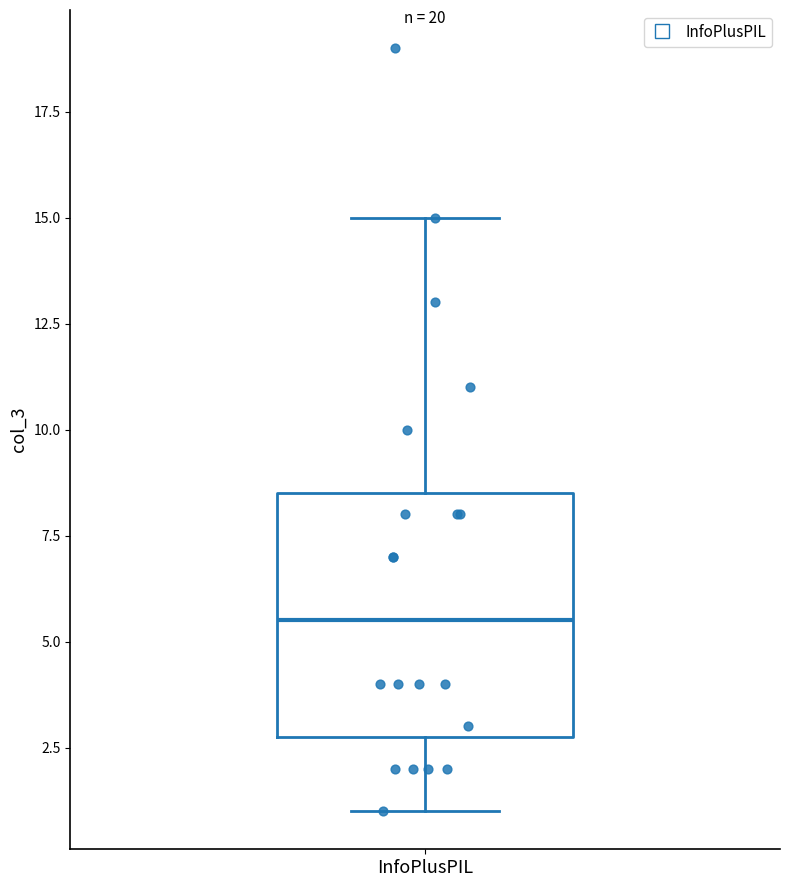

Where does the upper whisker of the box for InfoPlusPIL end on the y-axis? The values are not printed on the chart, so give them approximately, as read against the axis.

15.0